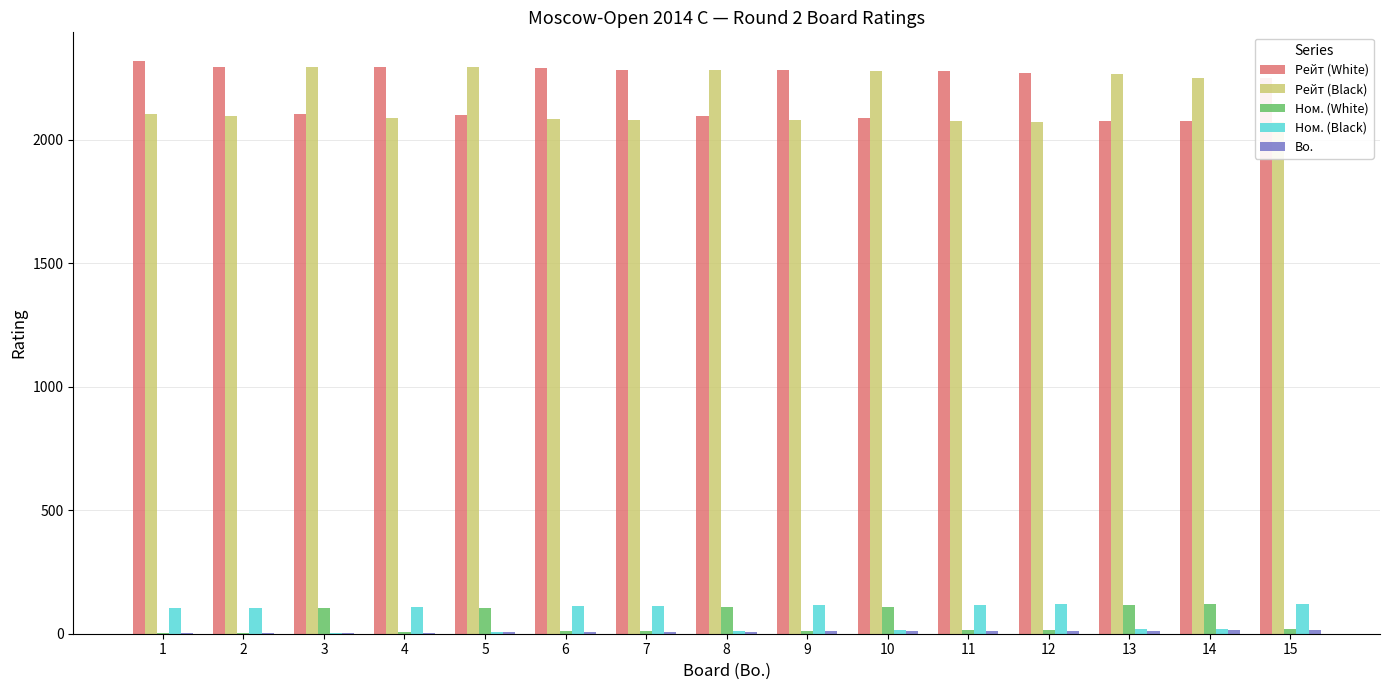

How many categories are shown in the chart?

15